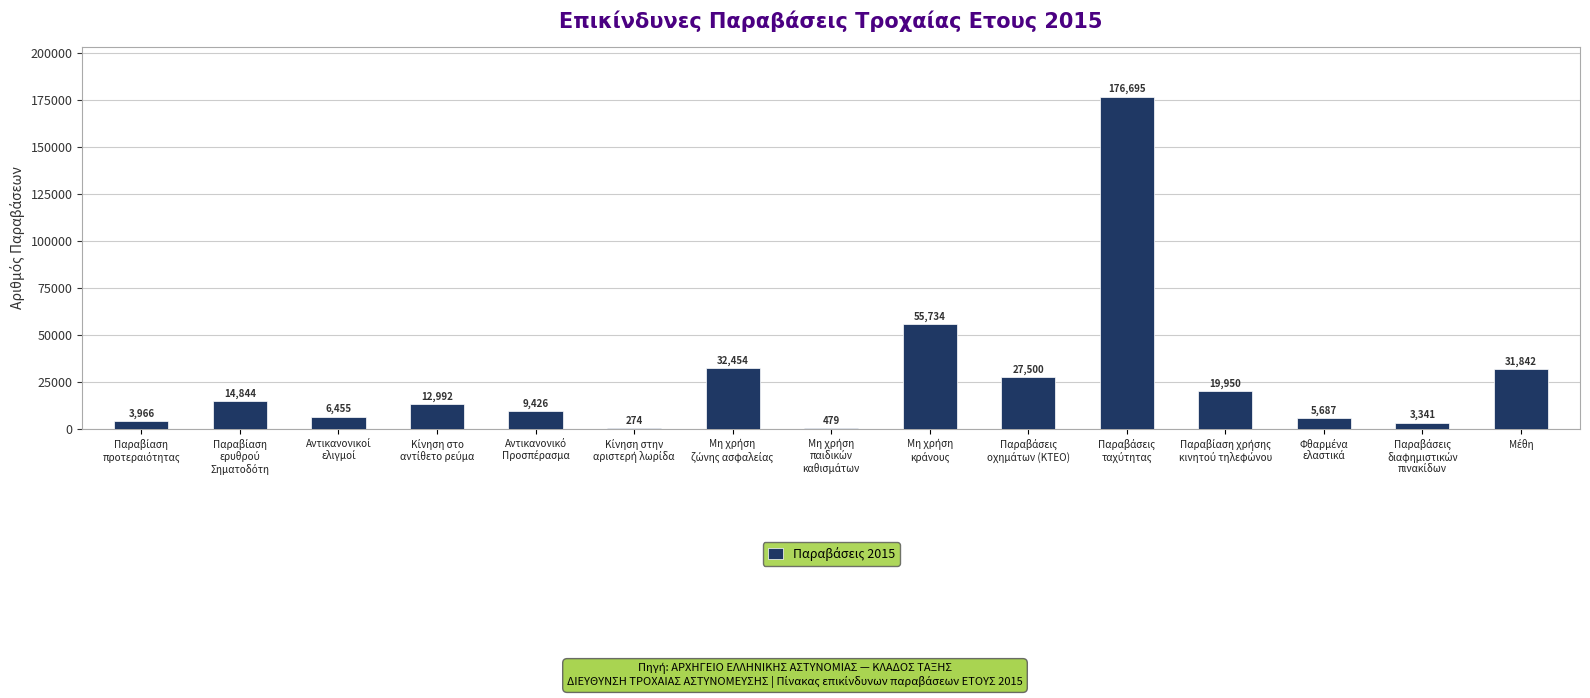

What is the sum of all values?

401639